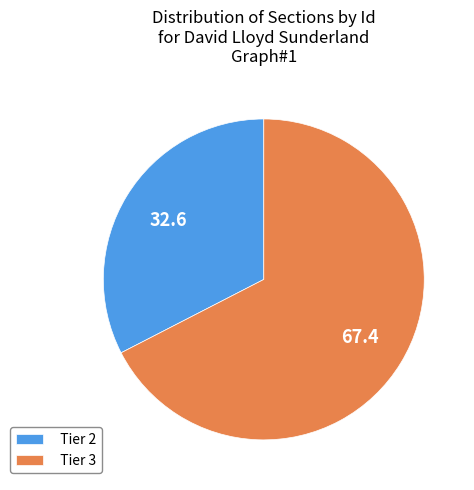

Is there any slice that represents more than half of the pie?

Yes